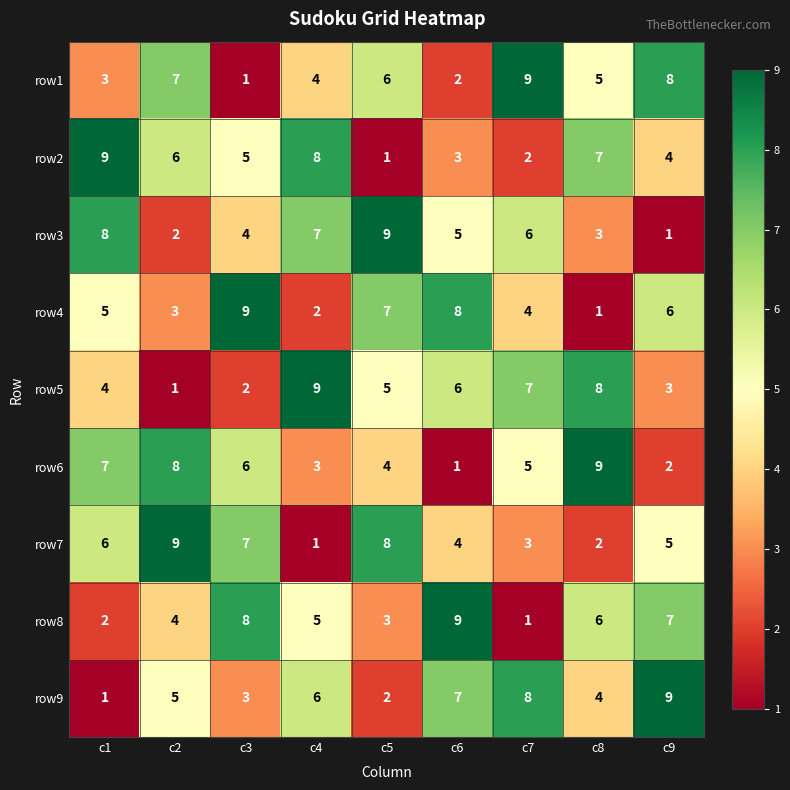

How many categories are shown in the chart?

9